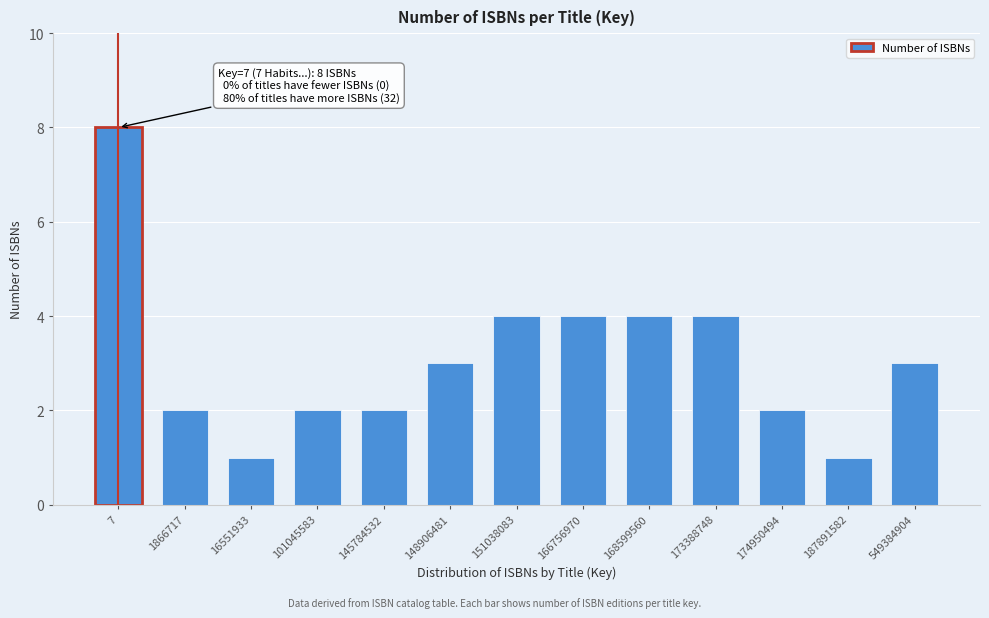

Reading right to left, what are all the values shown in this chart?

549384904=3	187891582=1	174950494=2	173388748=4	168599560=4	166756970=4	151038083=4	148906481=3	145784532=2	101045583=2	16551933=1	1866717=2	7=8